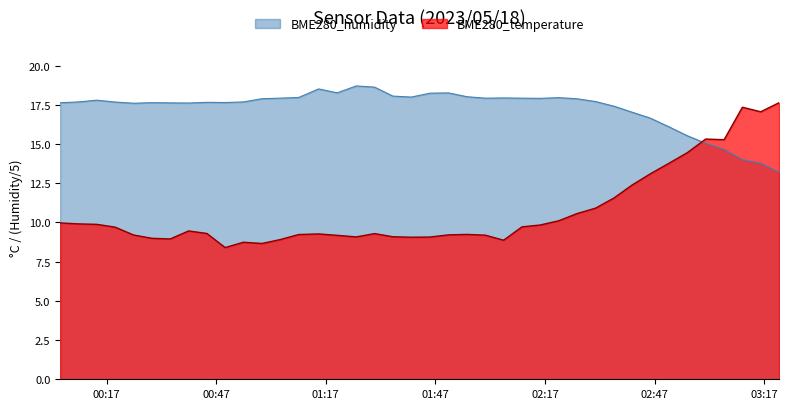

What is the maximum value shown in the chart?

18.7